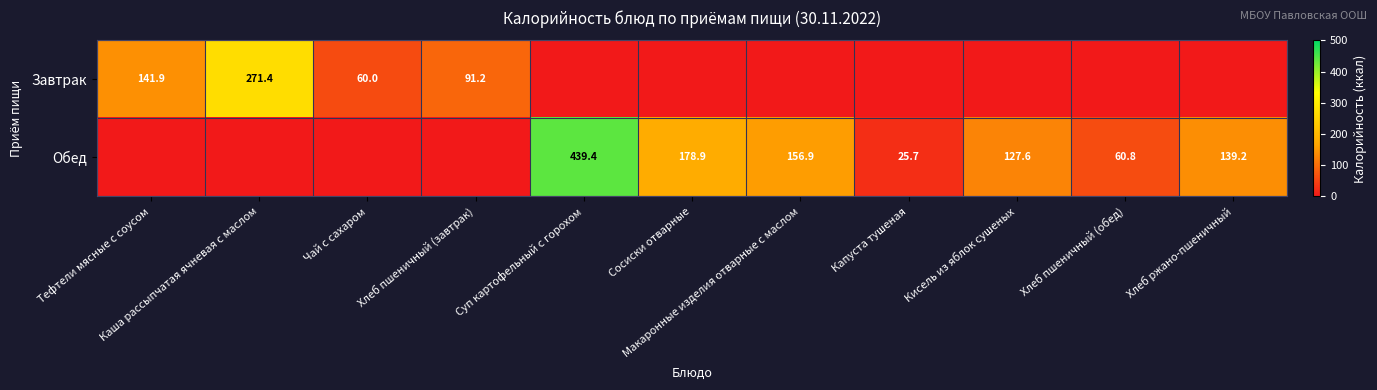

What is the sum of all Завтрак values?

564.5